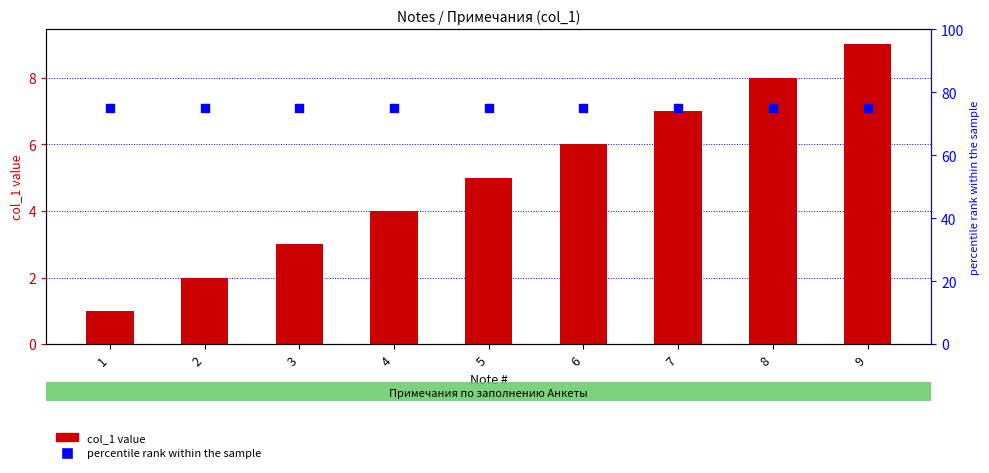

Which series has the largest Y range (max minus min)?

col_1